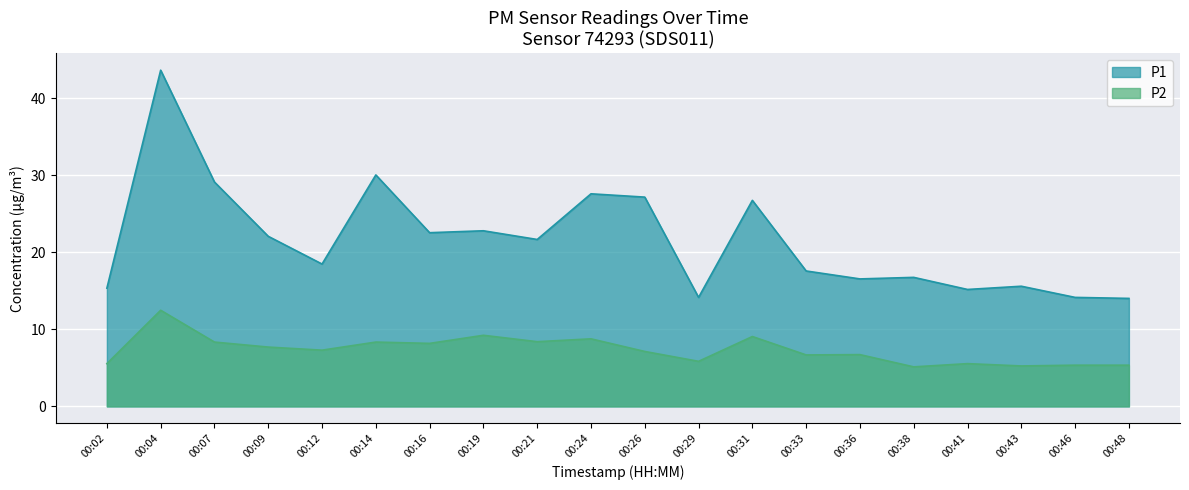

True or false: P2 and P1 intersect in this chart.

False